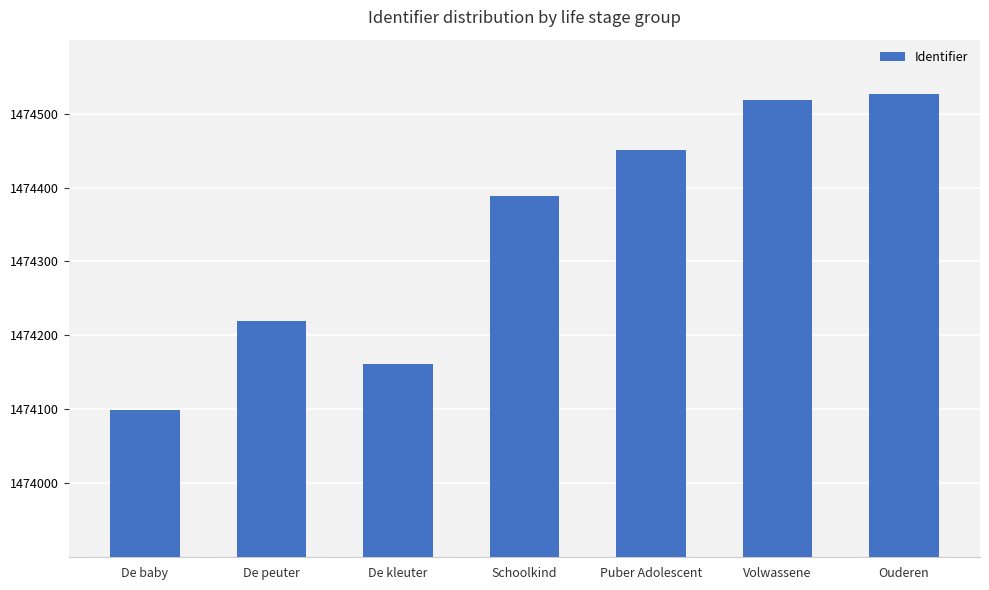

What is the minimum value shown in the chart?

1474099